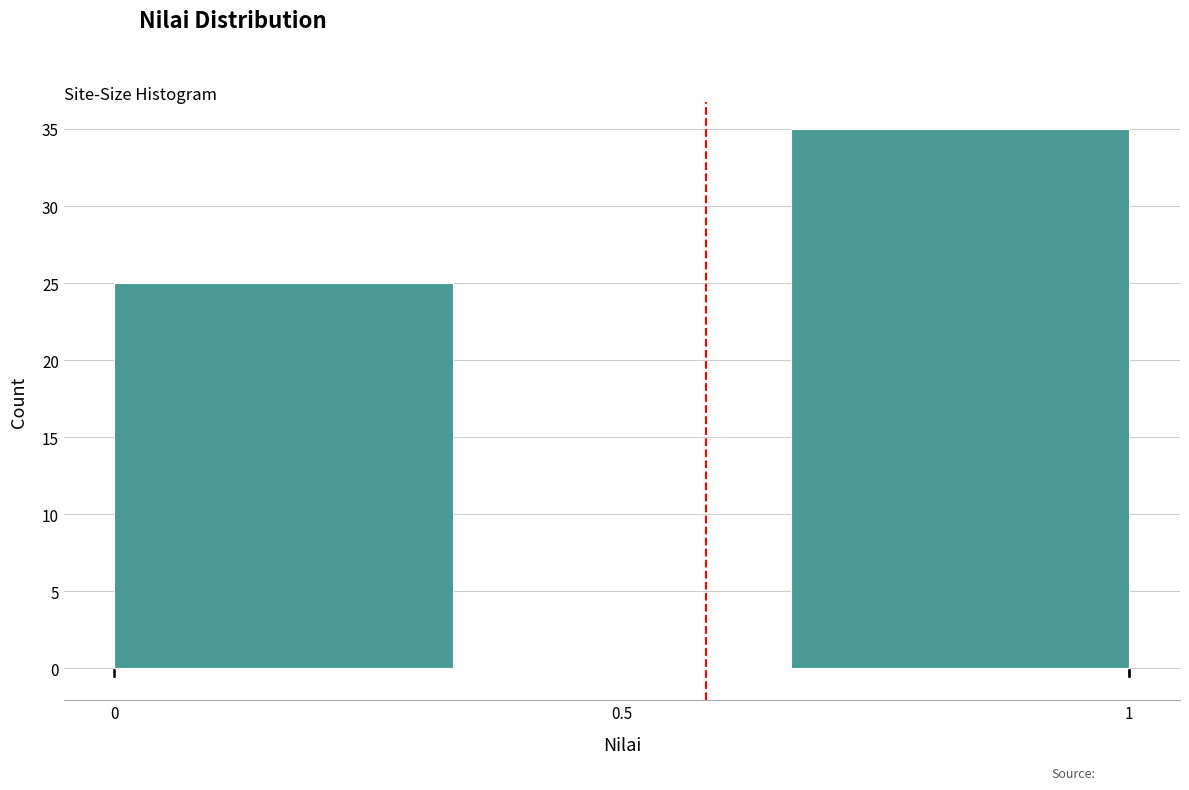

Reading left to right, list every bar in this chart as the range it spans on the x-axis followed by its height. Neither the bar edges nor the heights are printed on the chart, so give them approximately, as read against the axes.

0.00 to 0.35: 25
0.35 to 0.65: 0
0.65 to 1.00: 35